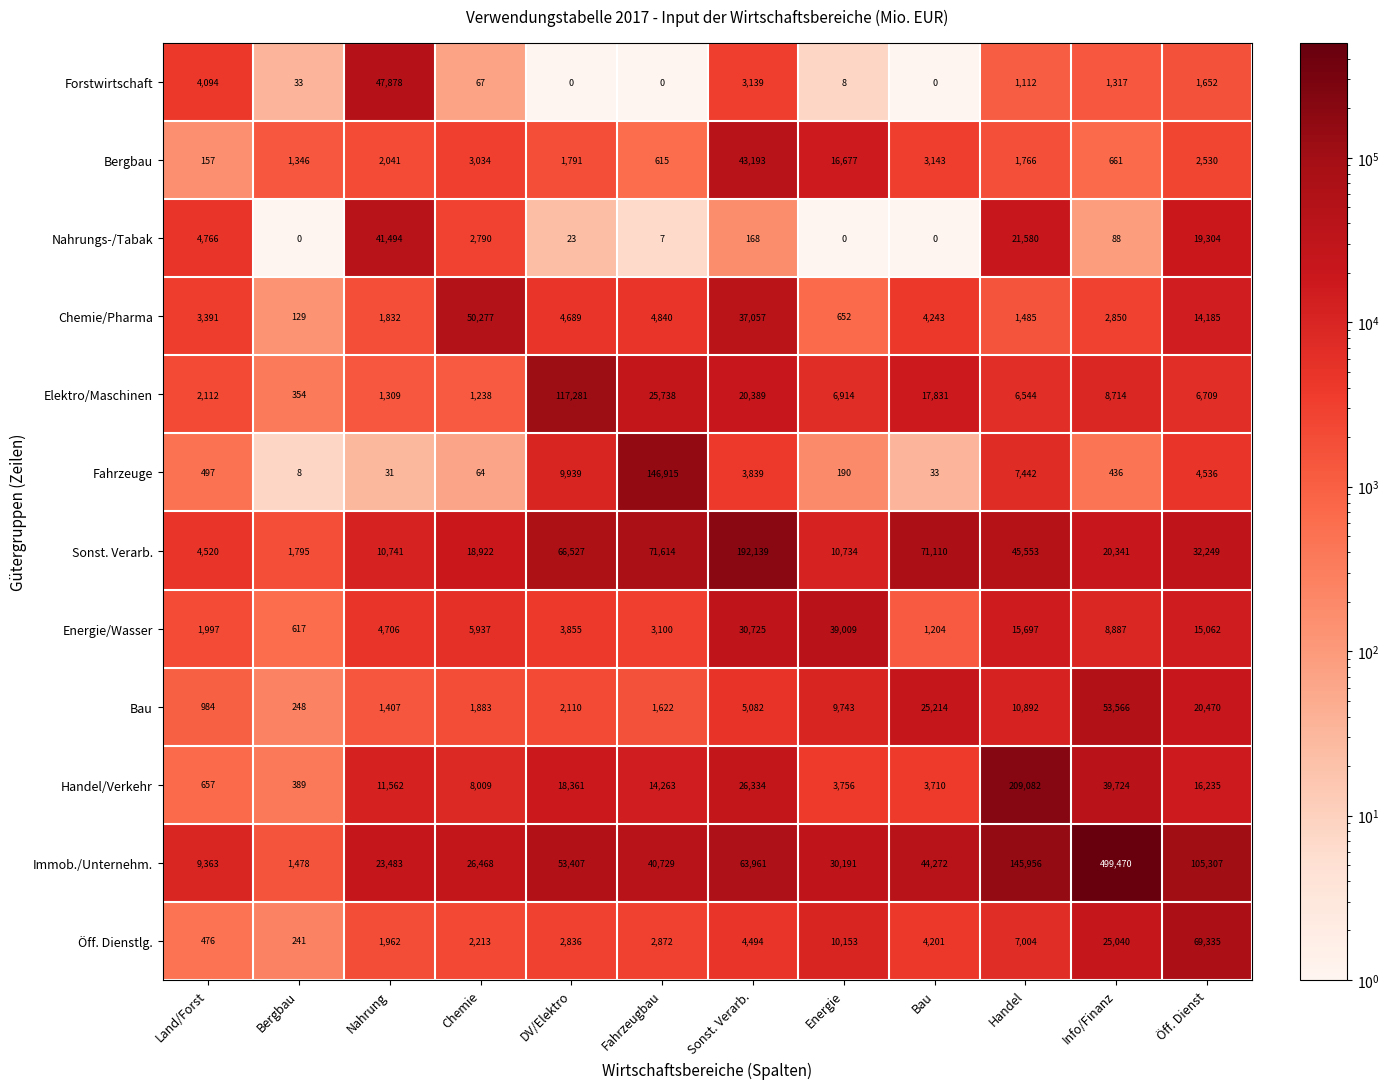

What is the average value of the Nahrungs-/Tabak series?

7518